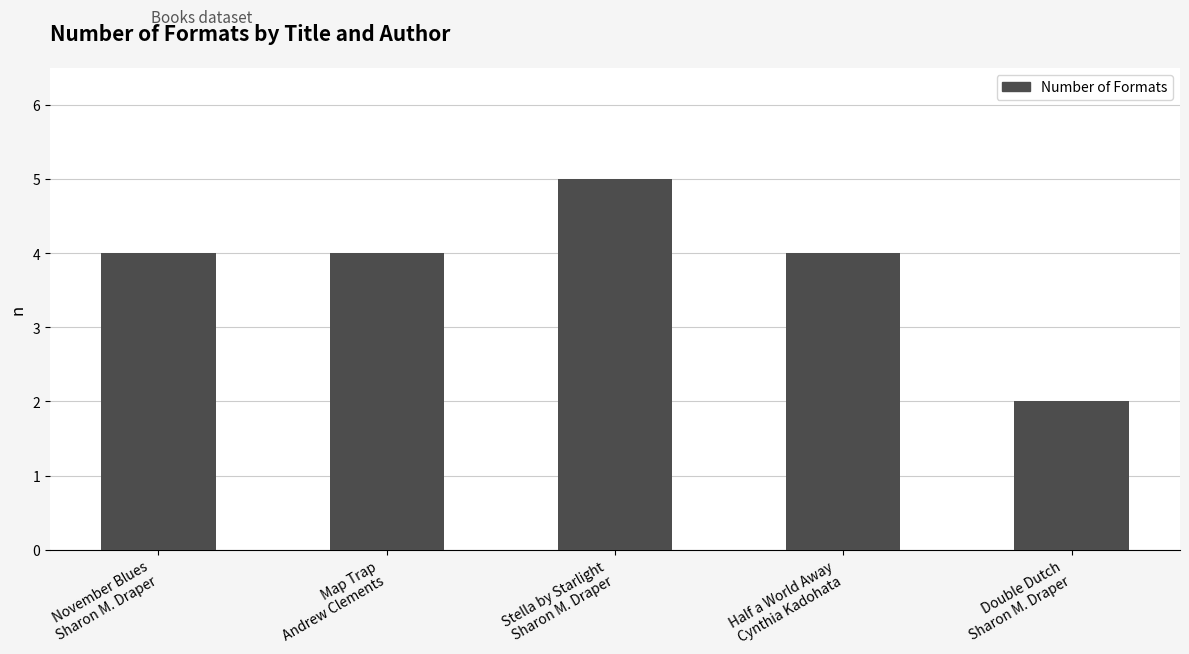

The value at November Blues
Sharon M. Draper is 5. True or false?

False